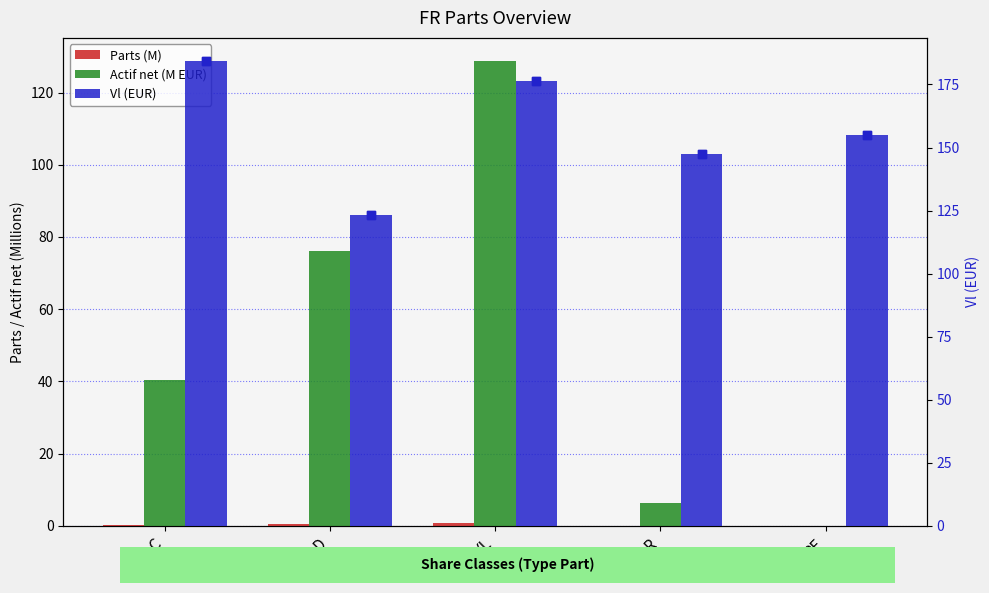

What is the total value across all series at C?

225.0